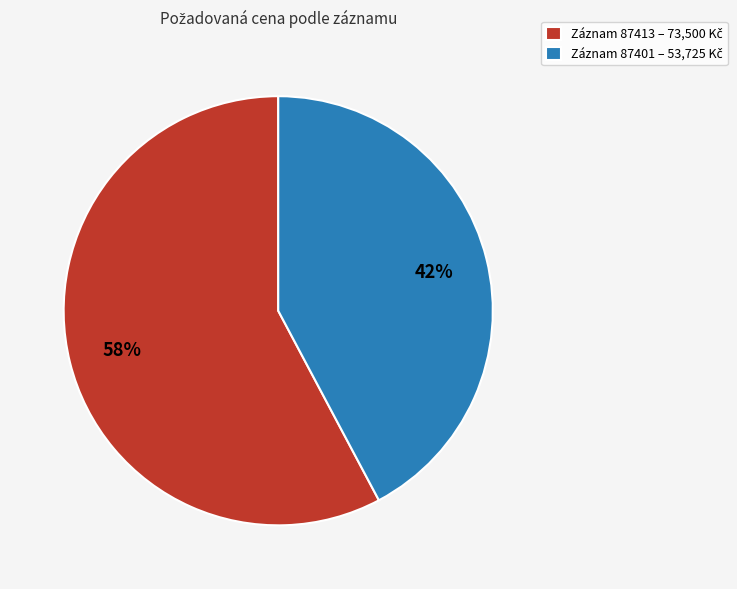

Is there a majority slice in this chart?

Yes